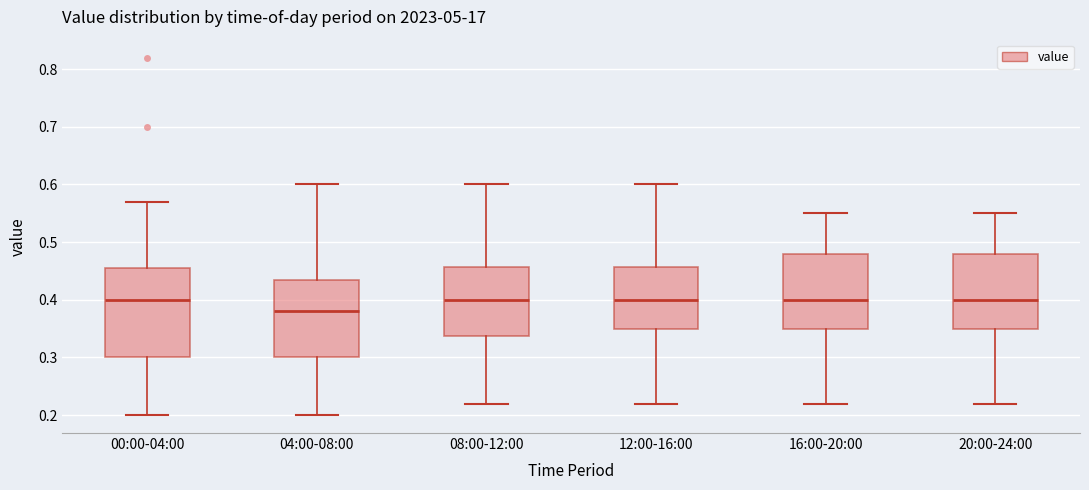

Which box has the lowest median line?

04:00-08:00